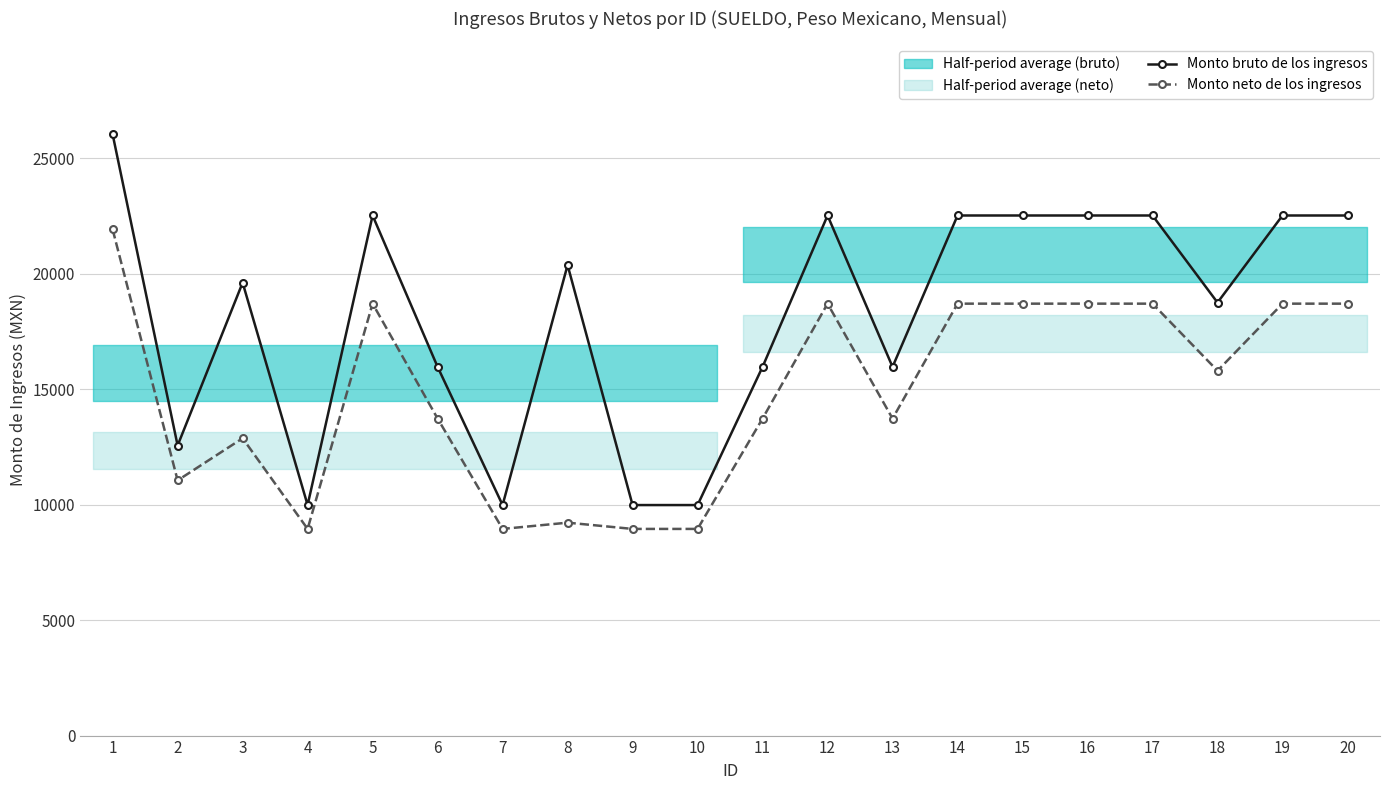

What is the difference between the maximum and minimum values in the Monto neto de los ingresos series?

12971.2